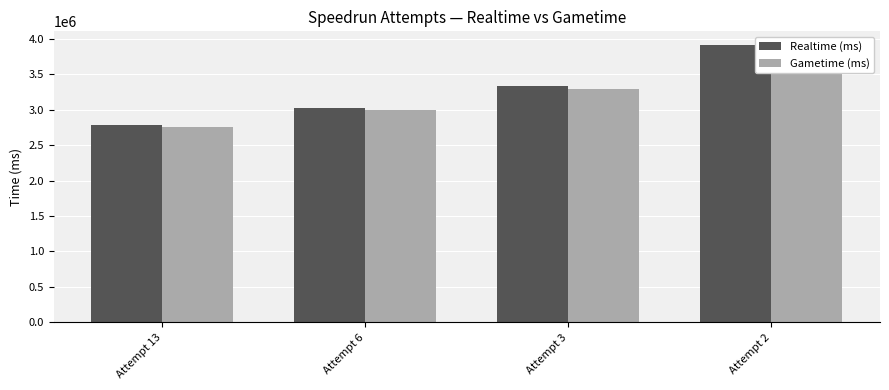

Count the Realtime (ms) values in the range 3027713 to 3907056.

3